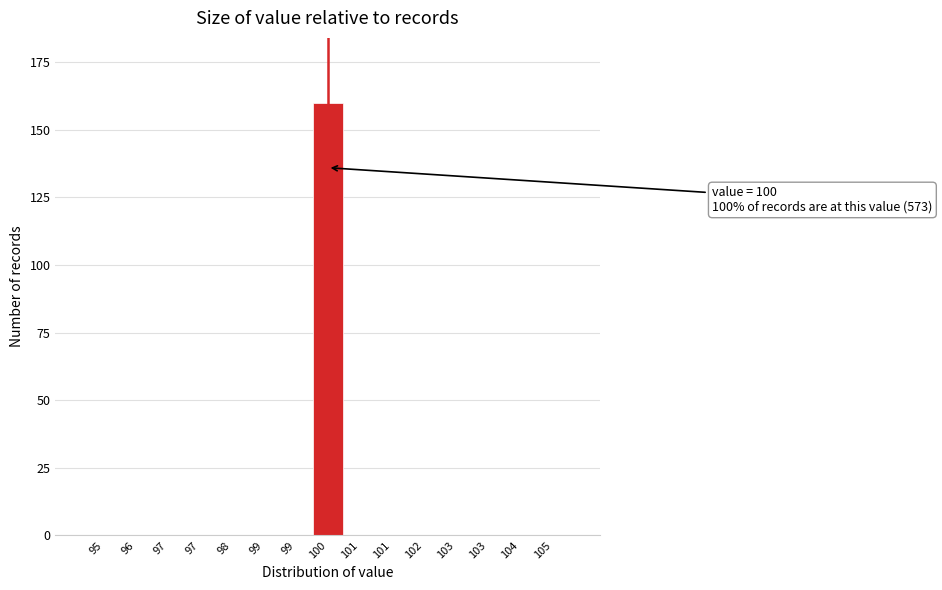

Count the number of categories in the chart.

15